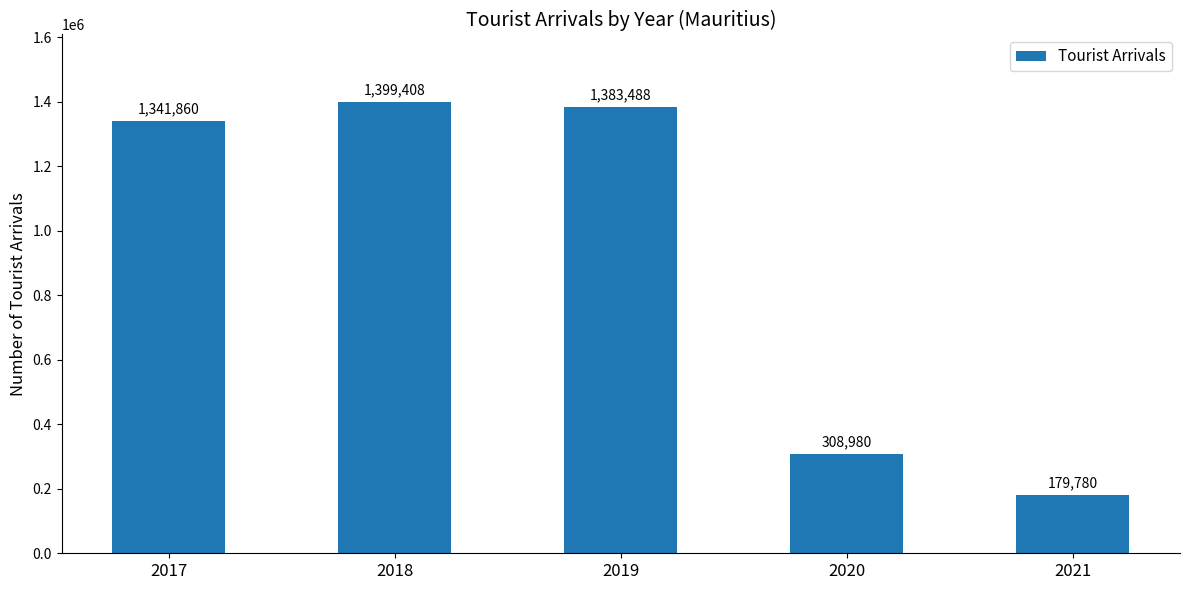

Reading right to left, list all the values displayed in this chart.

179780	308980	1383488	1399408	1341860